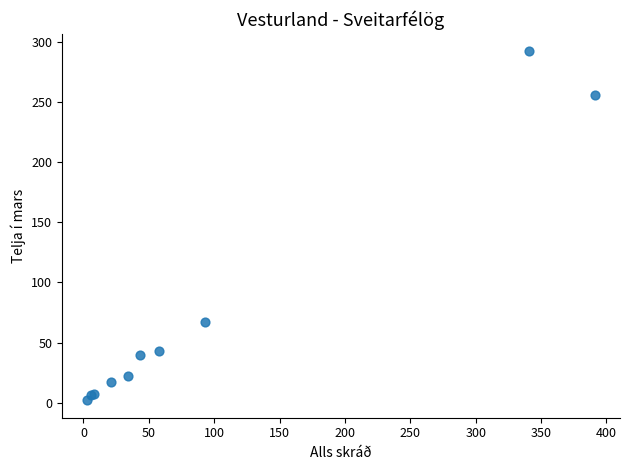

What Y value in the scatter plot is closest to 147?

67